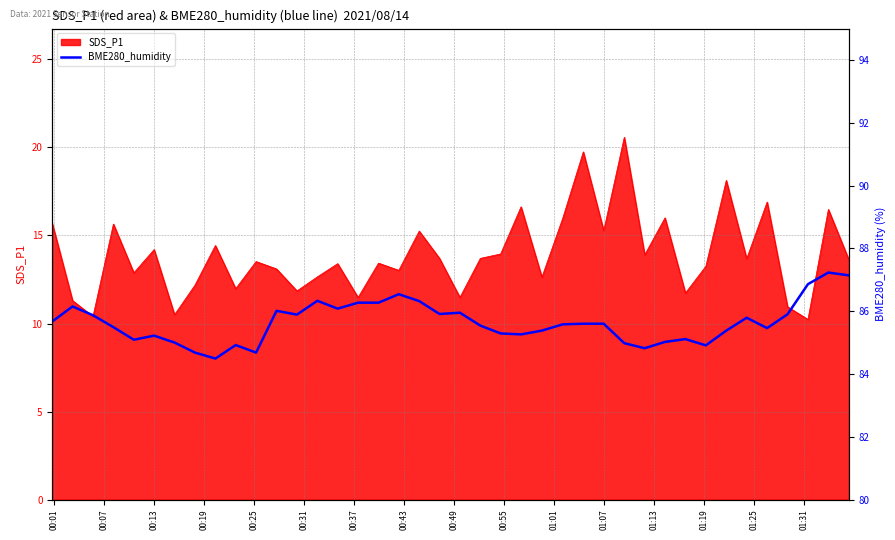

Does the chart have visible grid lines?

Yes